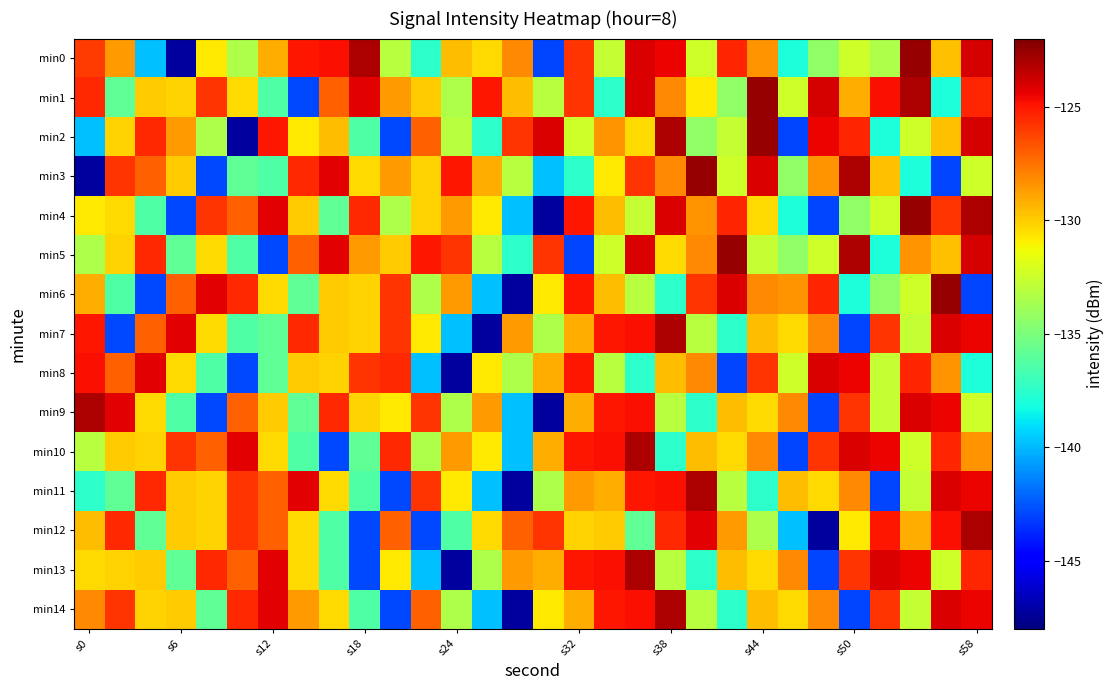

List the series in order of their peak value, highest first.

min0, min1, min2, min3, min4, min5, min6, min7, min9, min10, min11, min12, min13, min14, min8